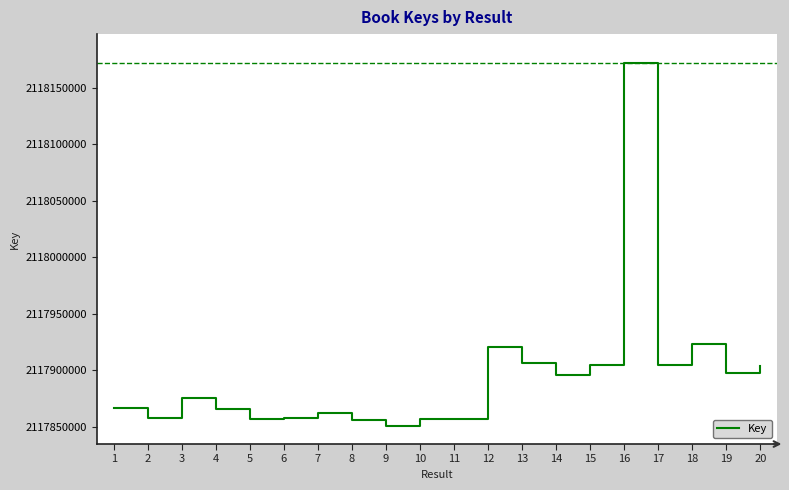

How many series are shown in this chart?

1